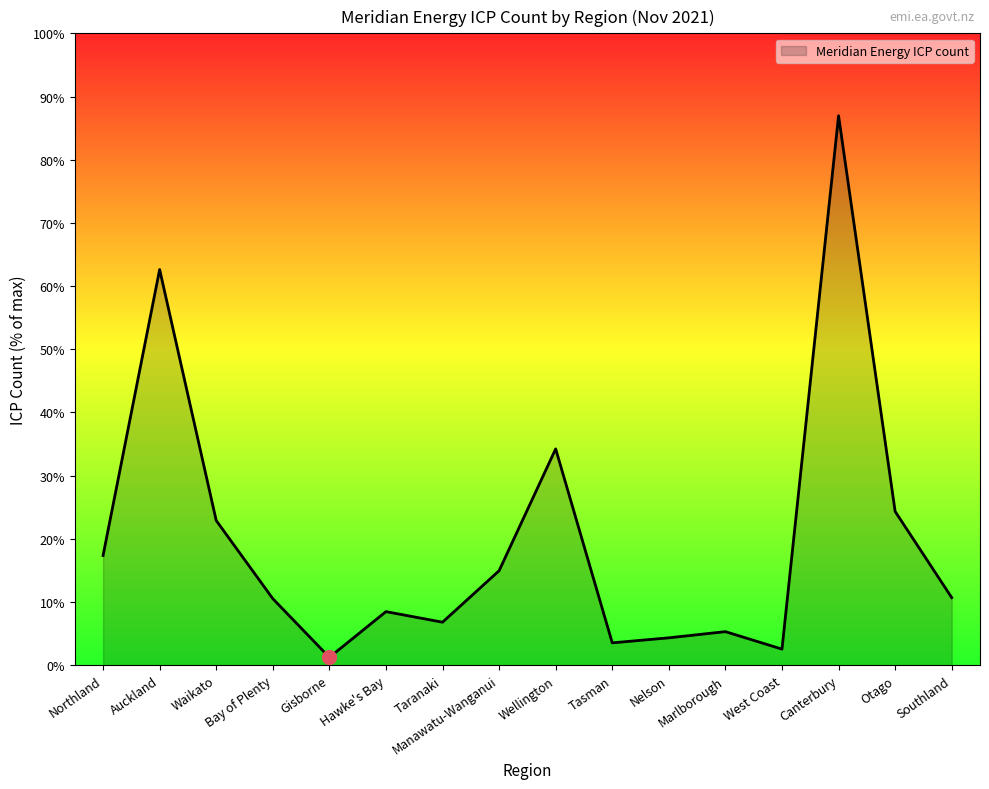

What is the change in value from Bay of Plenty to Otago?

+15654